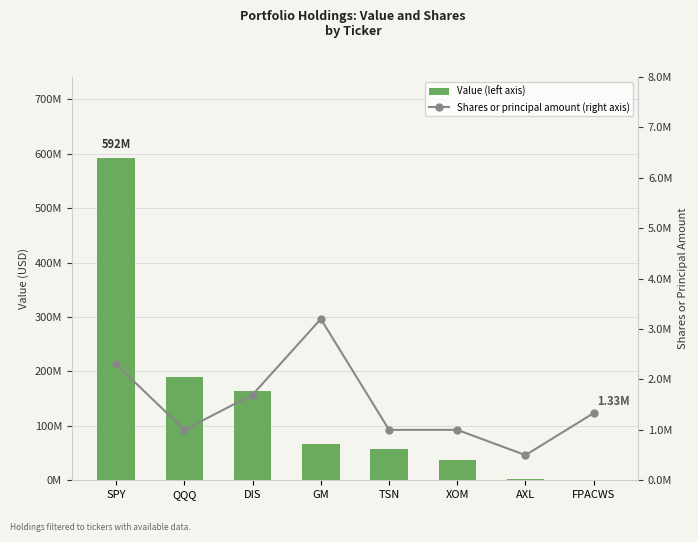

What is the smallest value displayed?

499000